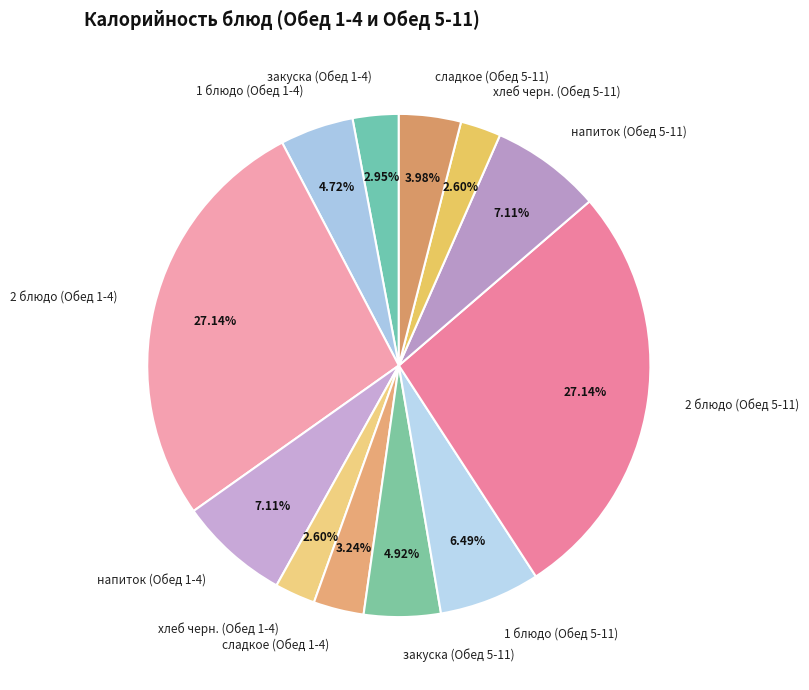

Count the number of slices in the pie.

12